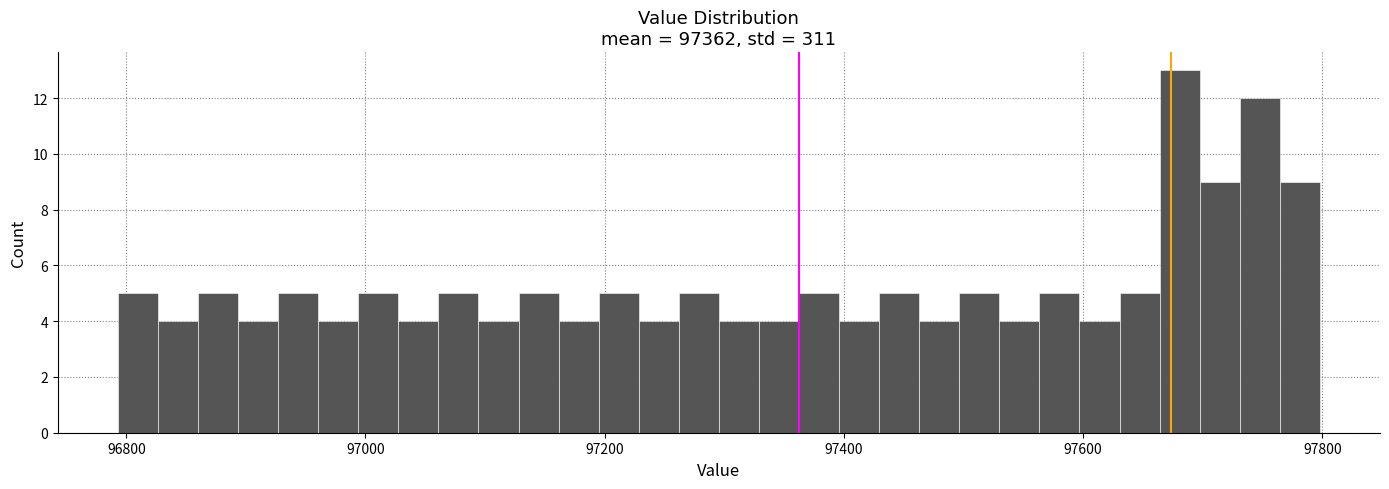

Around what value on the x-axis is the tallest bar? Give the approximate position of its centre, as read against the axis.

97680